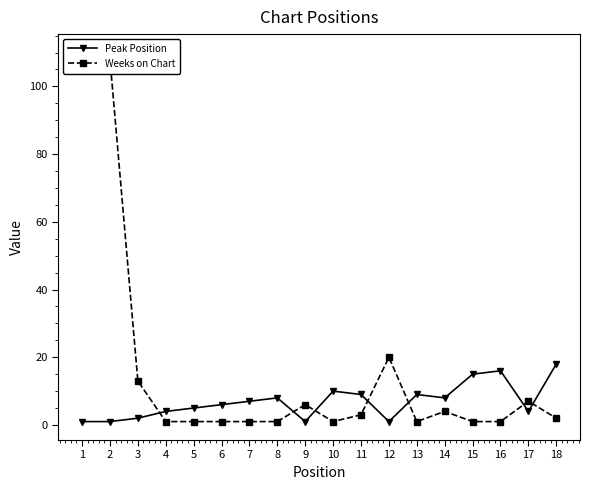

True or false: Peak Position has more than 2 points higher than both neighbors.

True